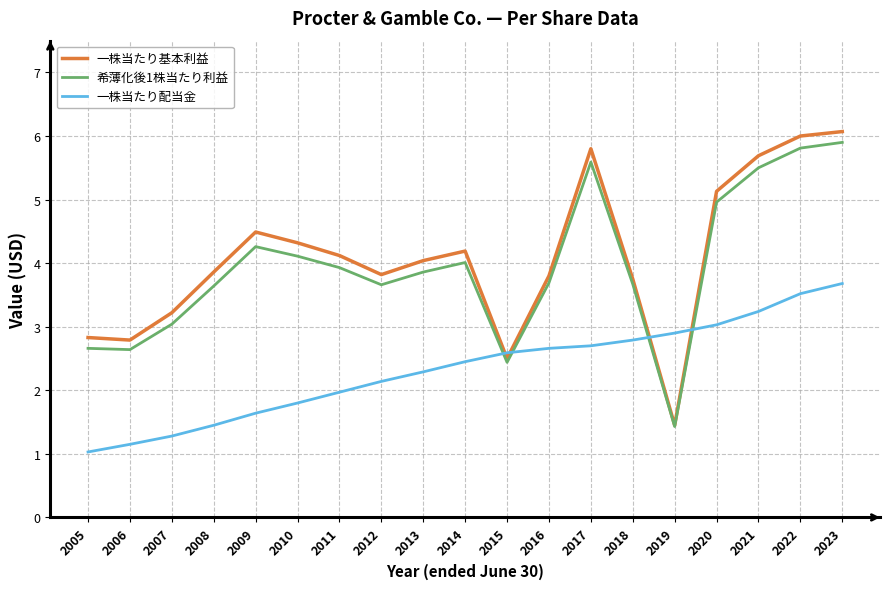

What is the difference between the maximum and second lowest values in the 一株当たり基本利益 series?

3.6